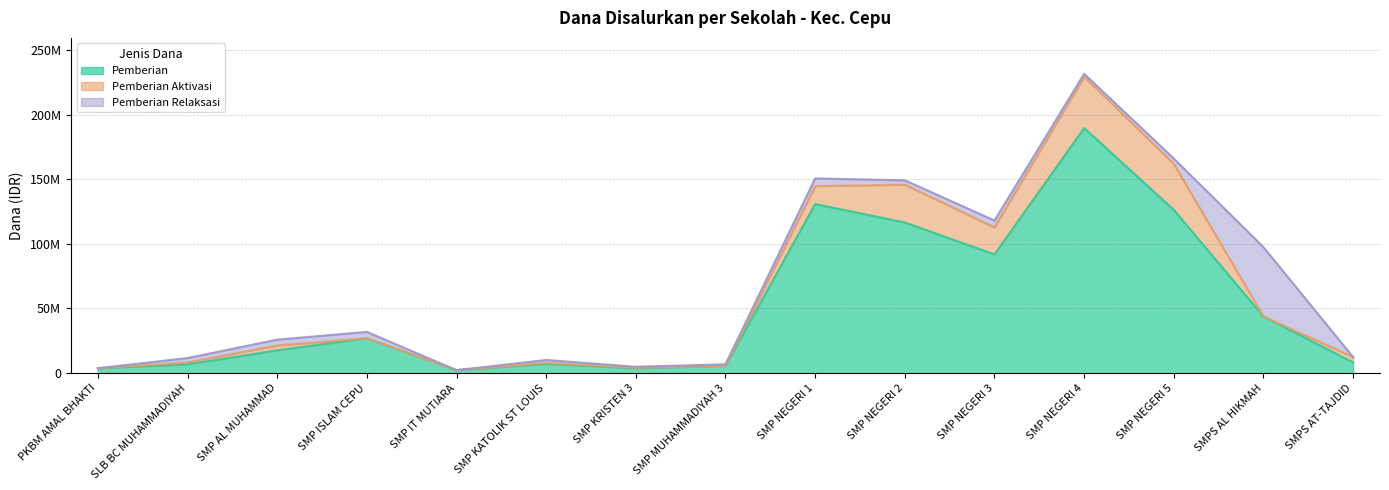

How many interior local peaks does the Pemberian Aktivasi series have?

4